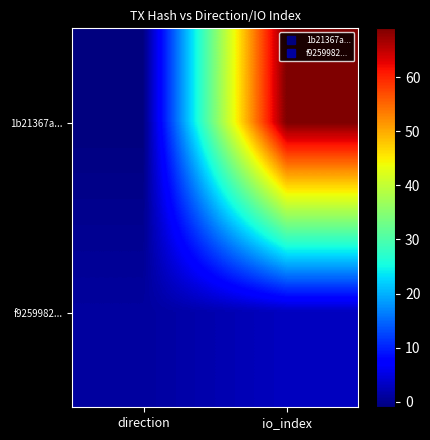

Which series has the largest range (max minus min)?

1b21367a...